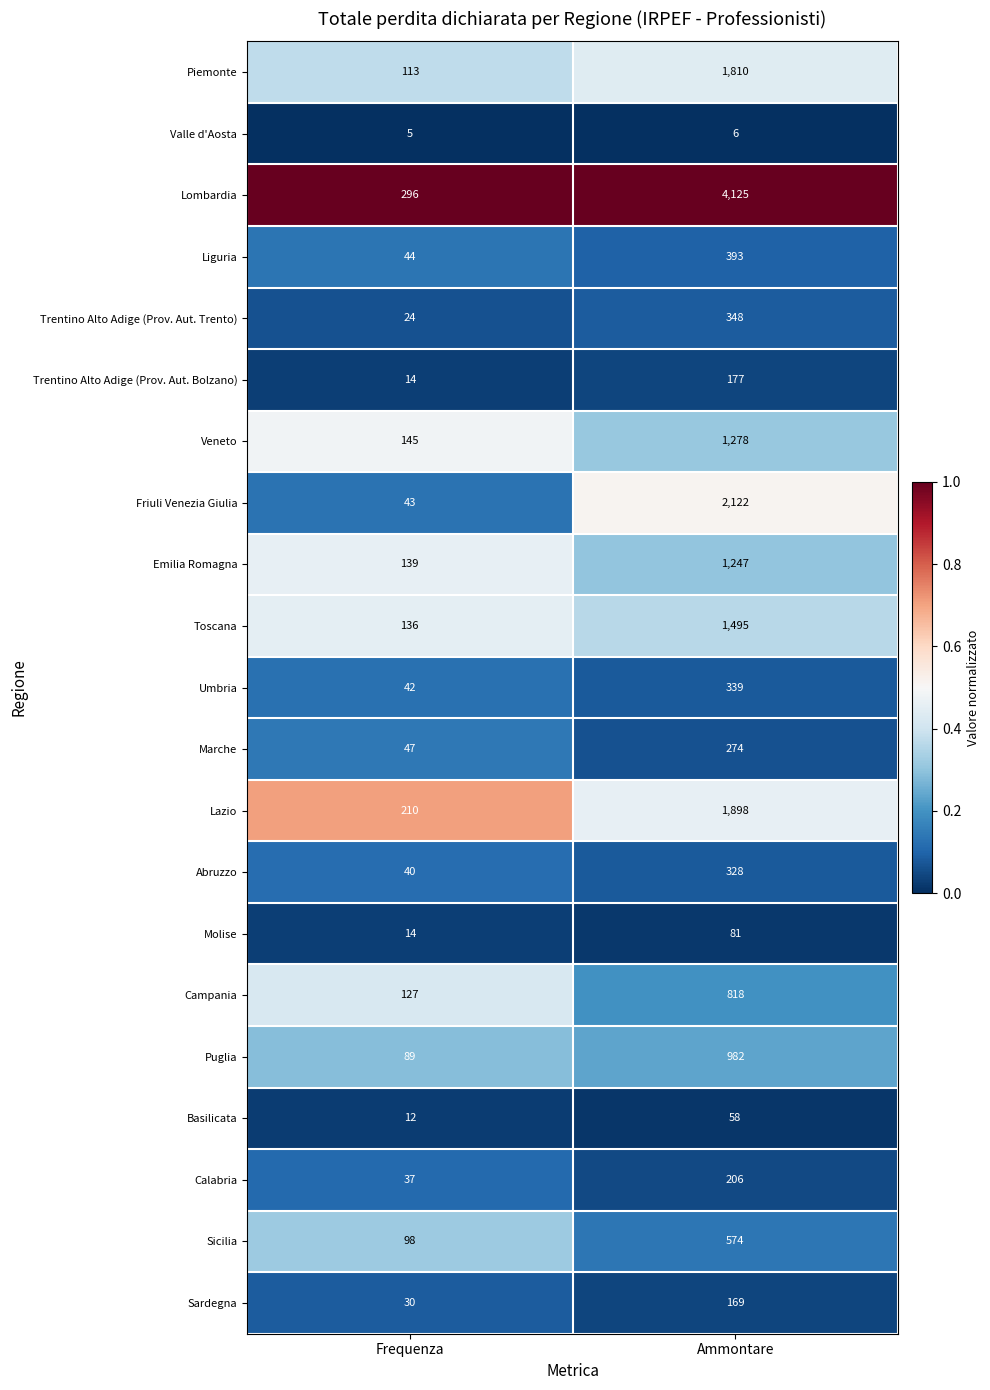

At which category is the sum across all series the highest?

Ammontare